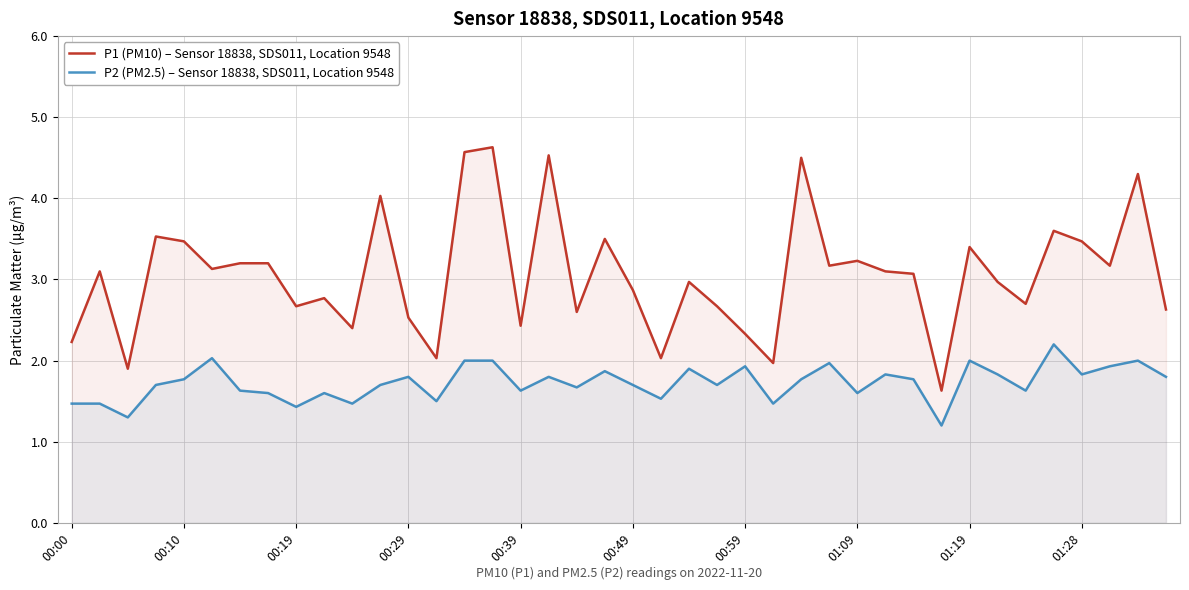

Rank the series by their maximum value, from highest to lowest.

P1 (PM10) – Sensor 18838, SDS011, Location 9548, P2 (PM2.5) – Sensor 18838, SDS011, Location 9548